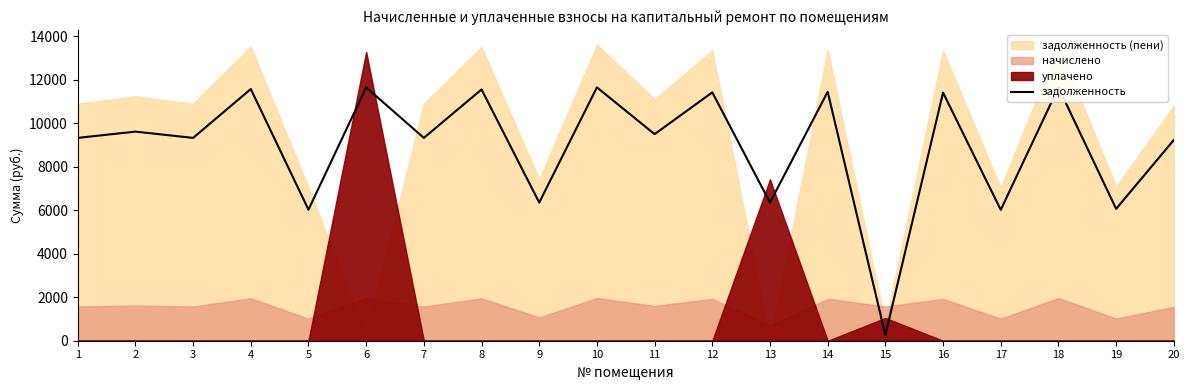

Reading left to right, extract all data points from this chart.

1=9331.2	2=9619.2	3=9331.2	4=11577.6	5=6028.8	6=11654.4	7=9331.2	8=11558.4	9=6355.2	10=11654.4	11=9504.0	12=11424.0	13=6355.2	14=11452.8	15=260.3	16=11414.4	17=6019.2	18=11654.4	19=6067.2	20=9235.2